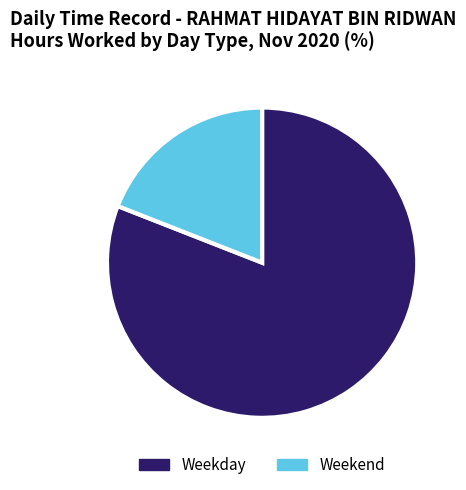

Is there a majority slice in this chart?

Yes